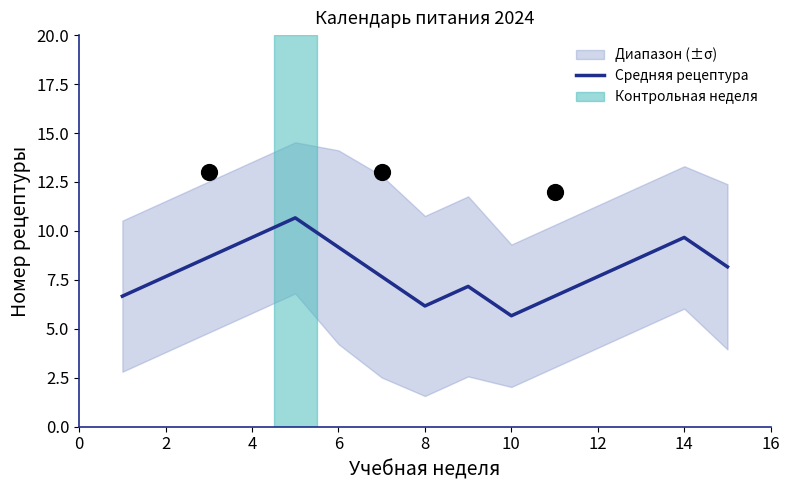

True or false: Средняя рецептура has a value of 9.7 at 14.

True